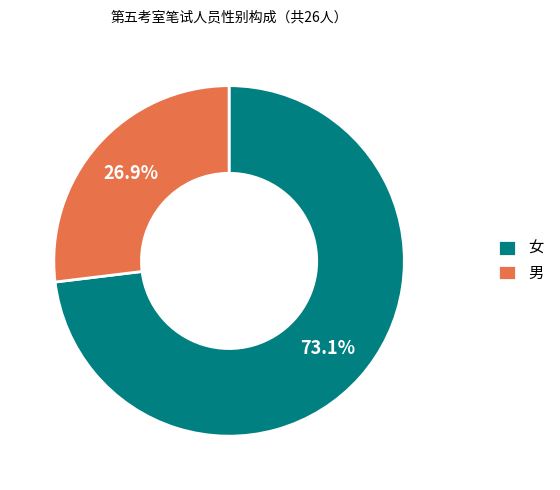

Between 男 and 女, which is larger?

女